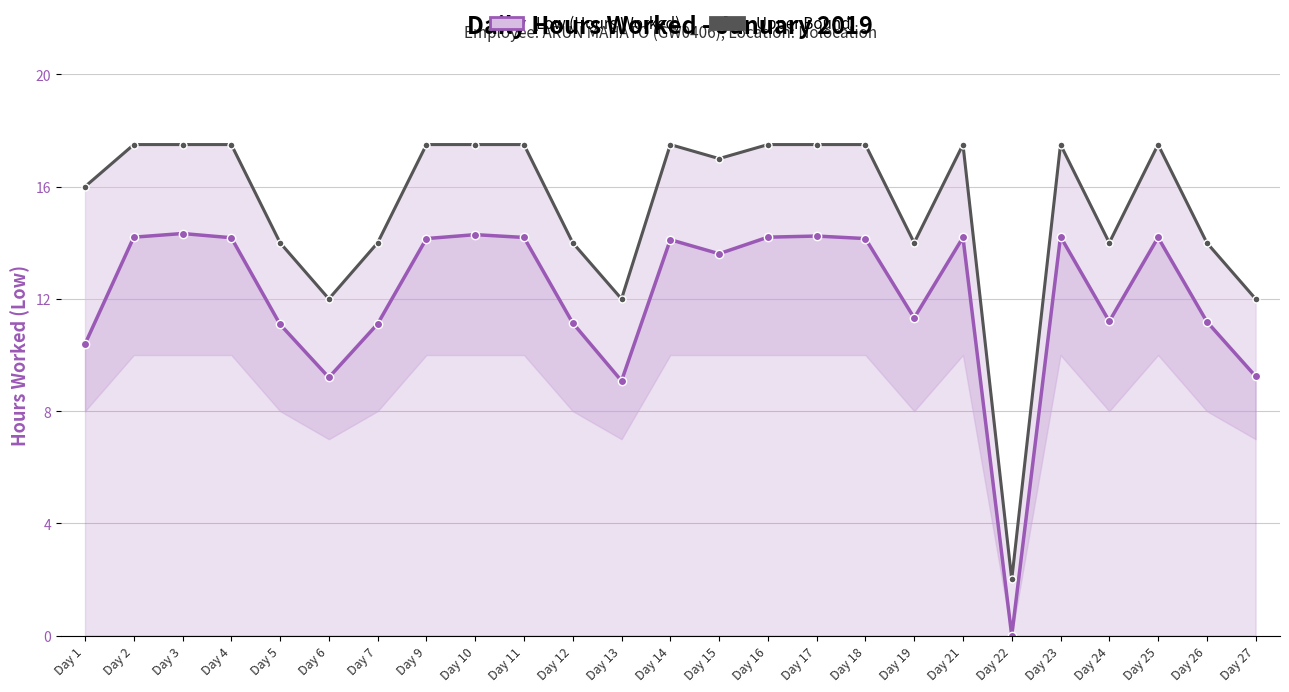

Is the value of Upper Bound at Day 5 greater than the value of Low (Hours Worked) at Day 14?

No